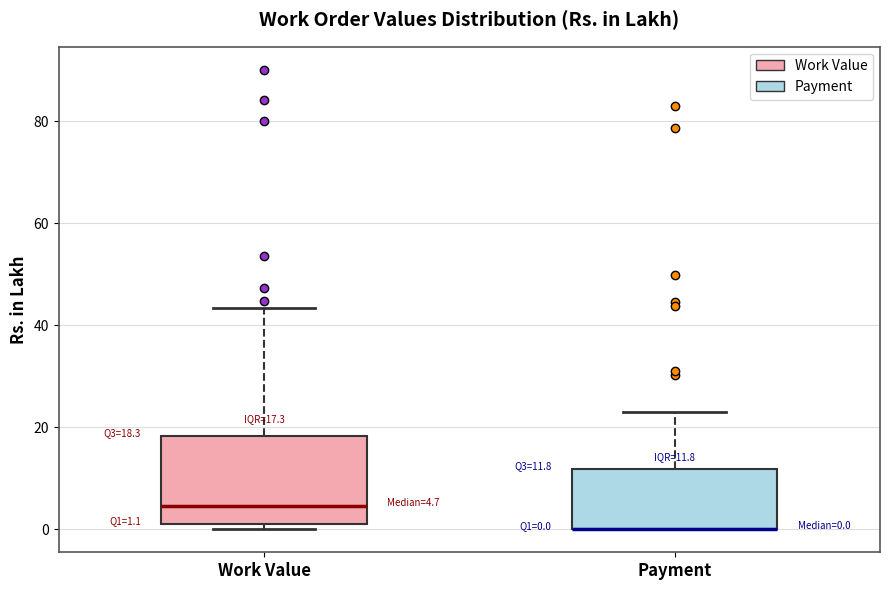

Which box is the tallest, from its lower edge to its upper edge?

Work Value